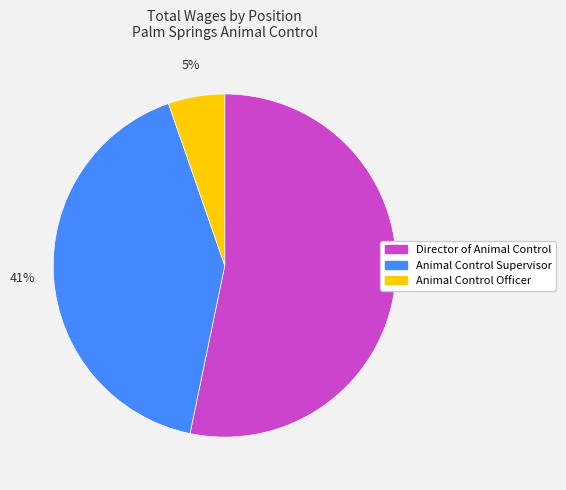

Is the sum of Animal Control Officer and Director of Animal Control greater than half?

Yes